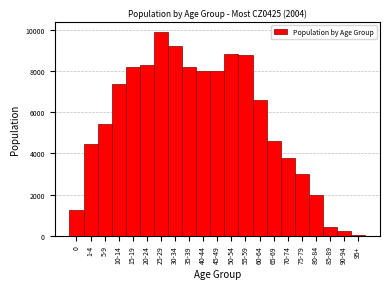

What is the maximum value shown in the chart?

9909